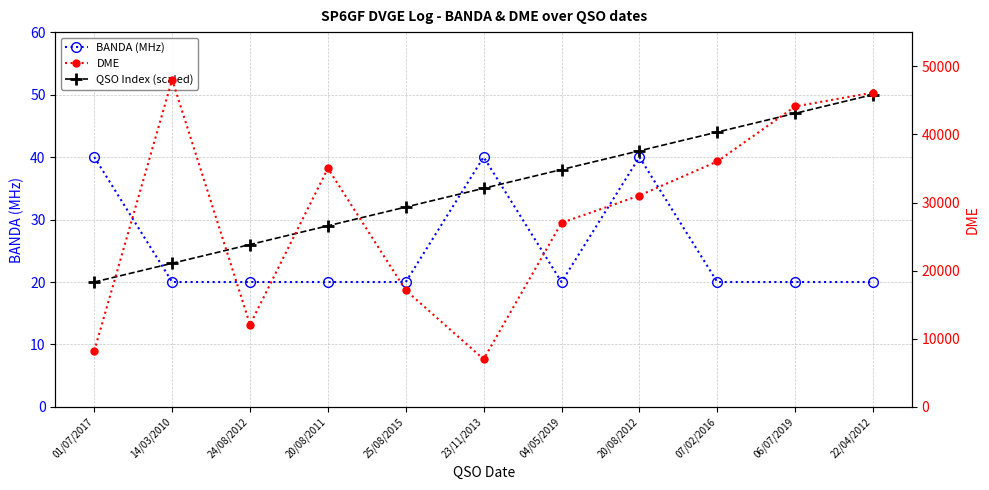

Which series changed the most between 23/11/2013 and 07/02/2016?

DME